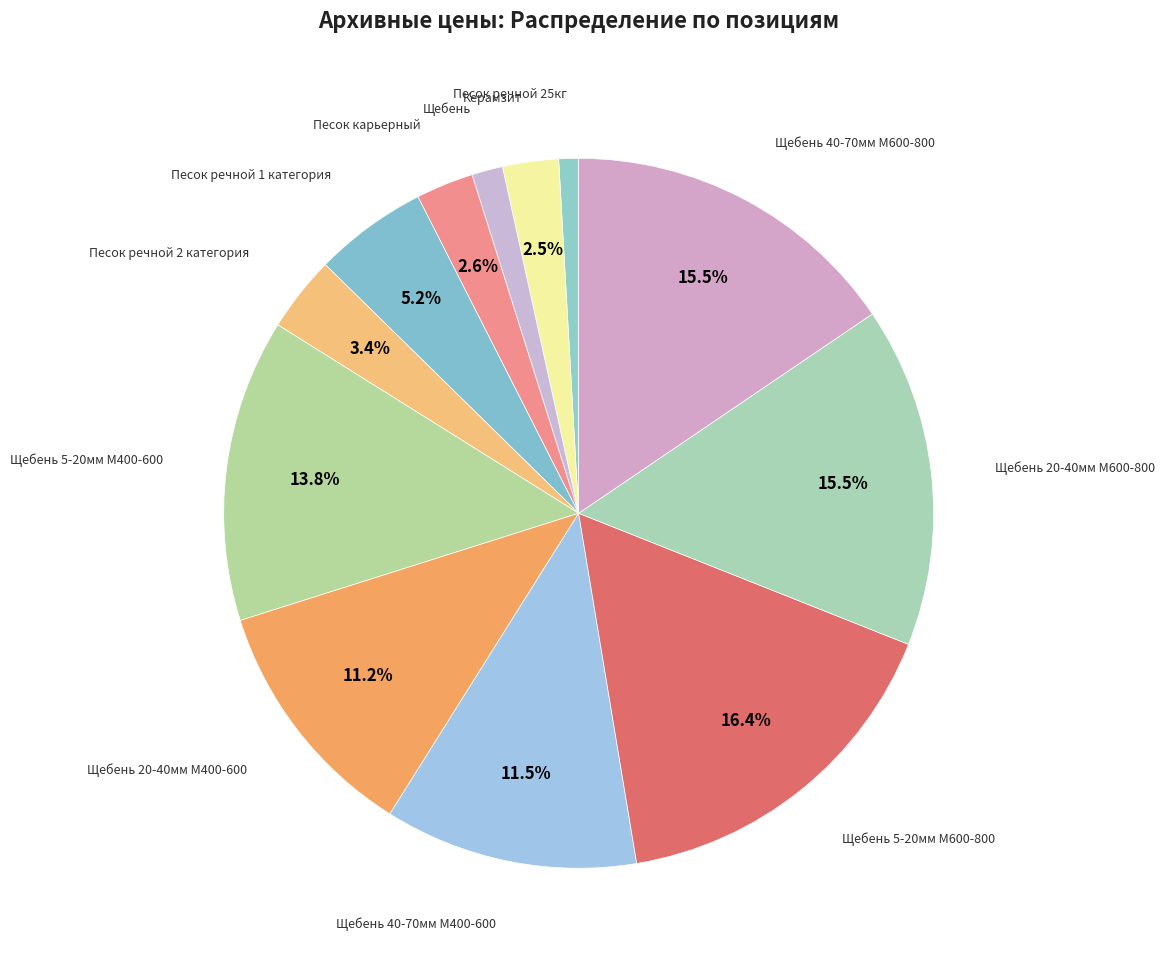

How many segments does this pie chart have?

12